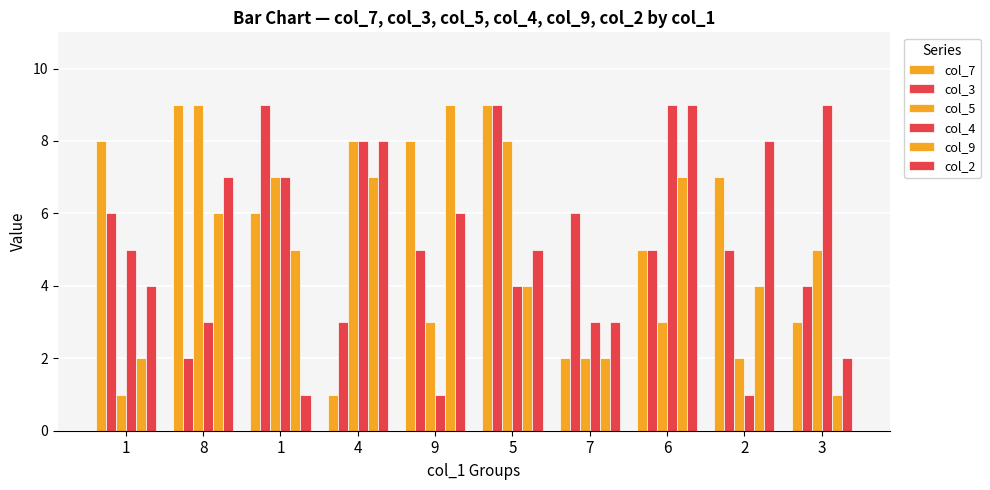

Which series has the largest range (max minus min)?

col_7